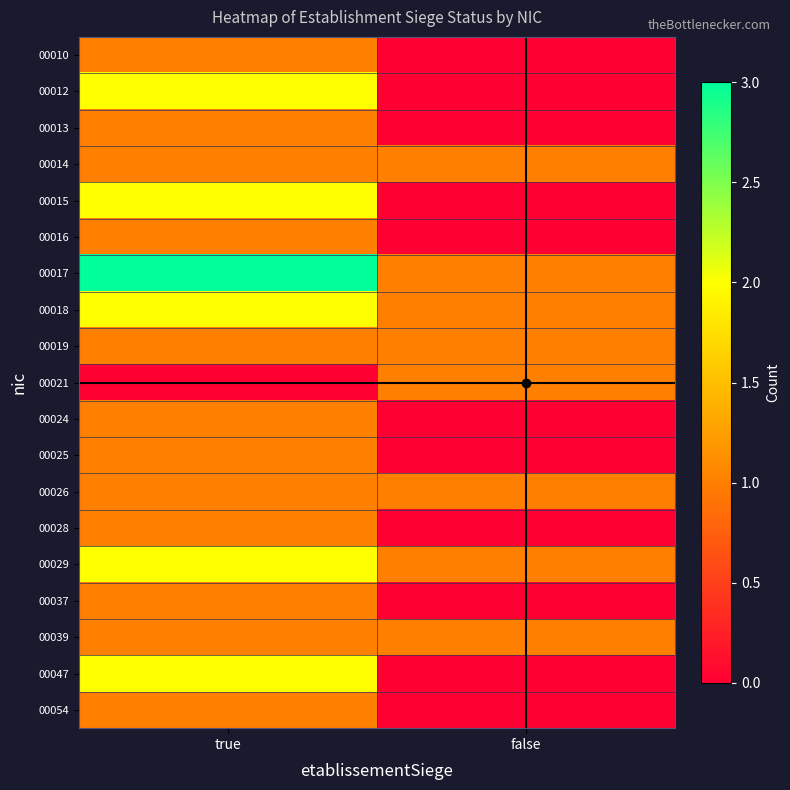

Reading left to right, extract all data points from this chart.

00010: true=1	false=0
00012: true=2	false=0
00013: true=1	false=0
00014: true=1	false=1
00015: true=2	false=0
00016: true=1	false=0
00017: true=3	false=1
00018: true=2	false=1
00019: true=1	false=1
00021: true=0	false=1
00024: true=1	false=0
00025: true=1	false=0
00026: true=1	false=1
00028: true=1	false=0
00029: true=2	false=1
00037: true=1	false=0
00039: true=1	false=1
00047: true=2	false=0
00054: true=1	false=0